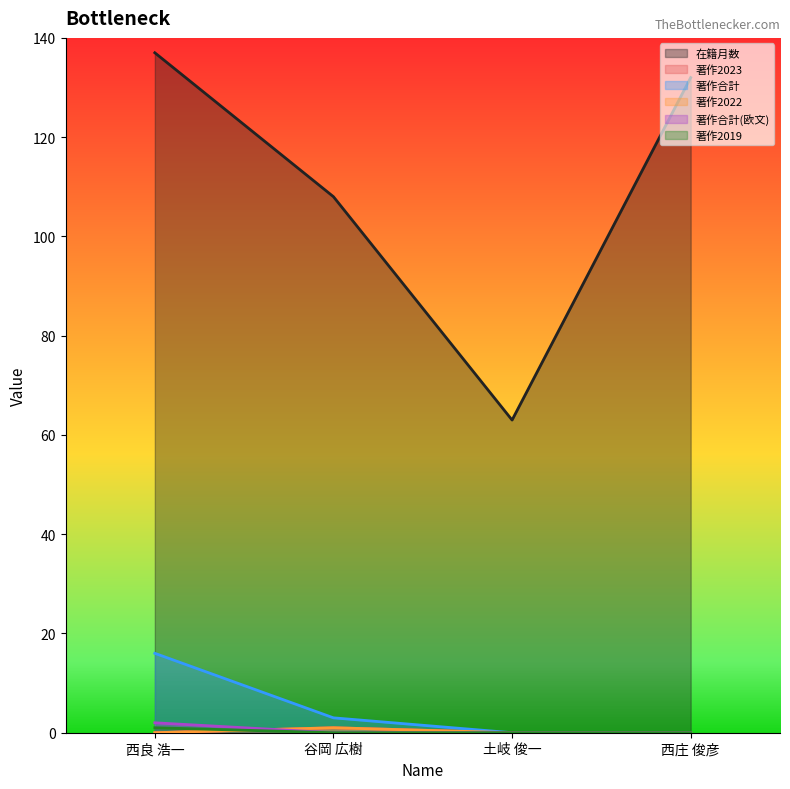

What is the value of the 著作合計 point at the 1st from the left?

16